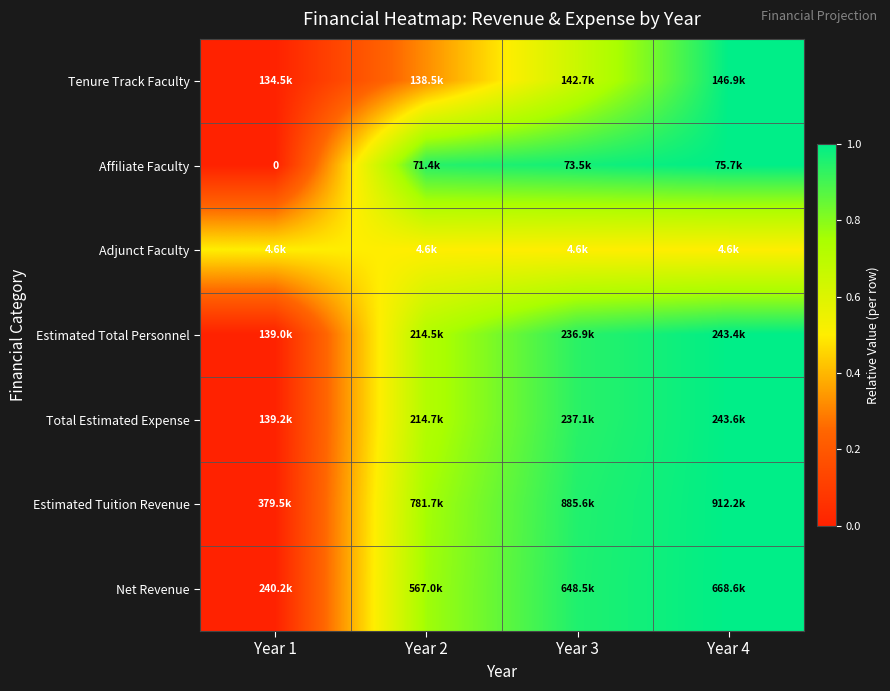

Which label corresponds to the smallest value in the chart?

Year 1